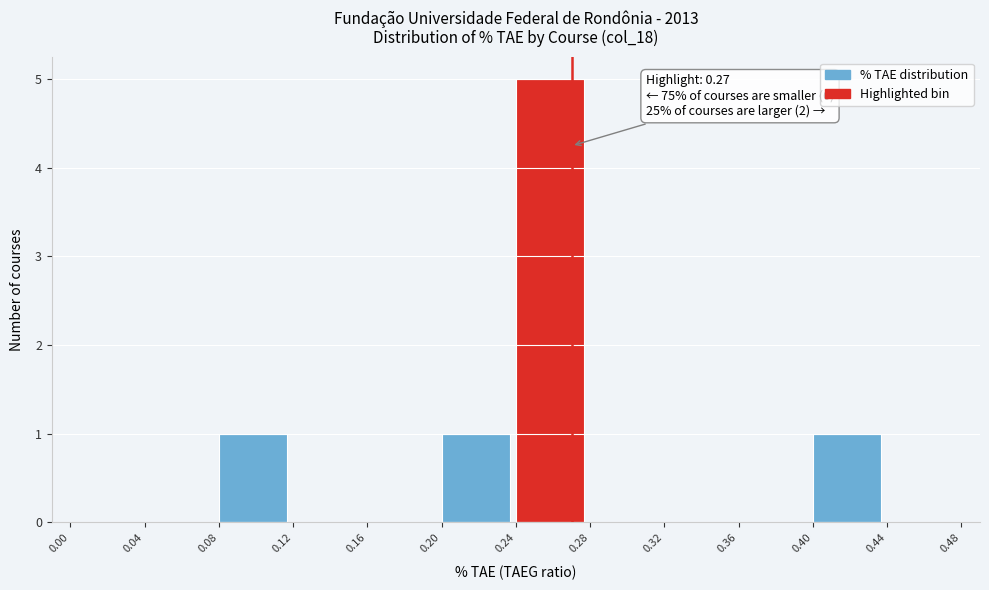

Over which range of the x-axis is the bar tallest?

0.24 to 0.28